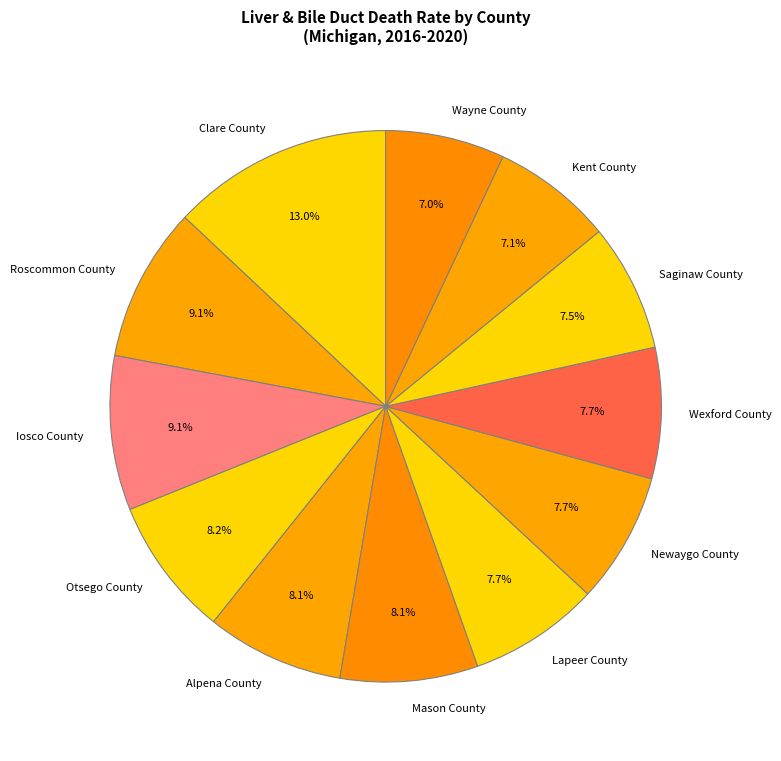

Combined, what portion of the pie is Saginaw County and Lapeer County?

15.2%